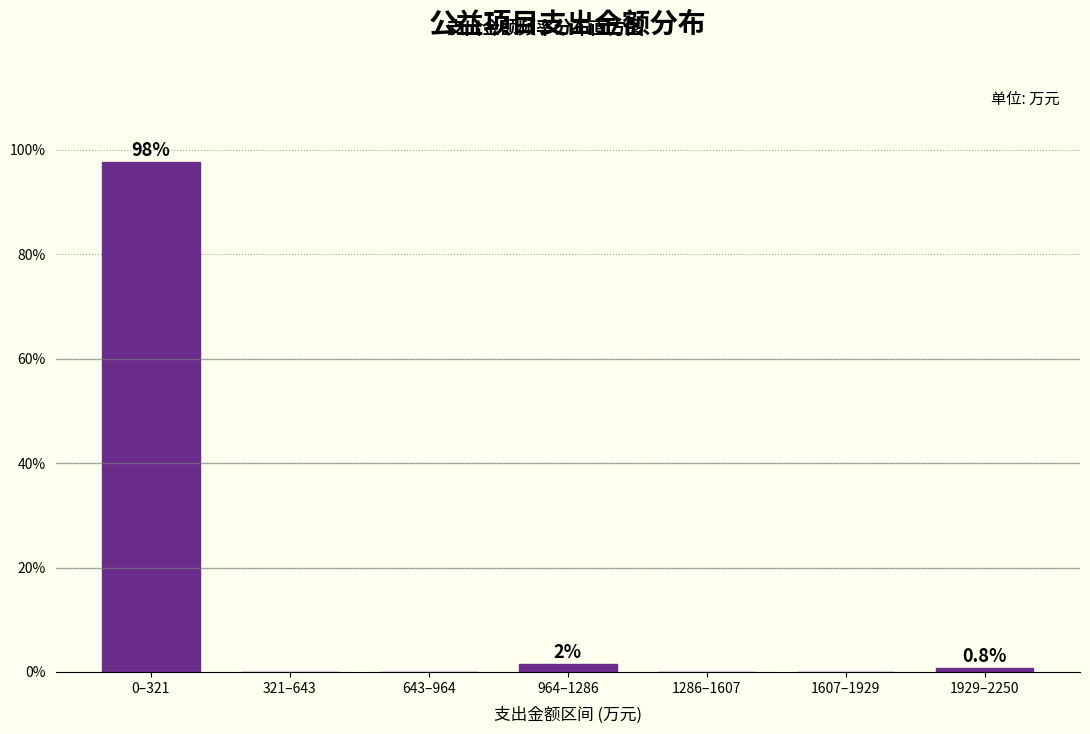

Reading left to right, list all the values displayed in this chart.

0–321=97.7	321–643=0.0	643–964=0.0	964–1286=1.5	1286–1607=0.0	1607–1929=0.0	1929–2250=0.8